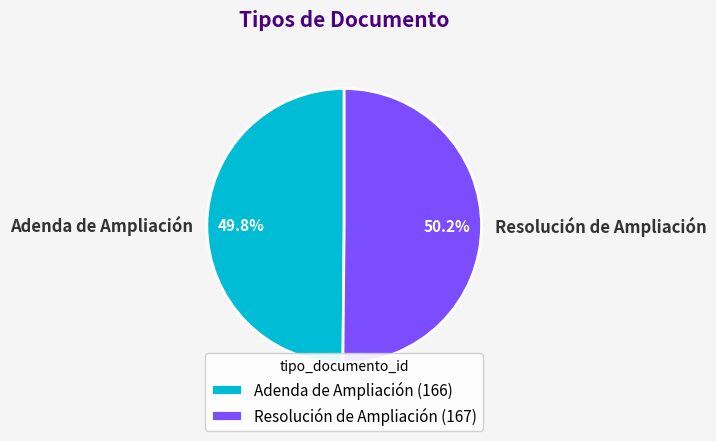

The Resolución de Ampliación slice represents 56% of the pie. True or false?

False